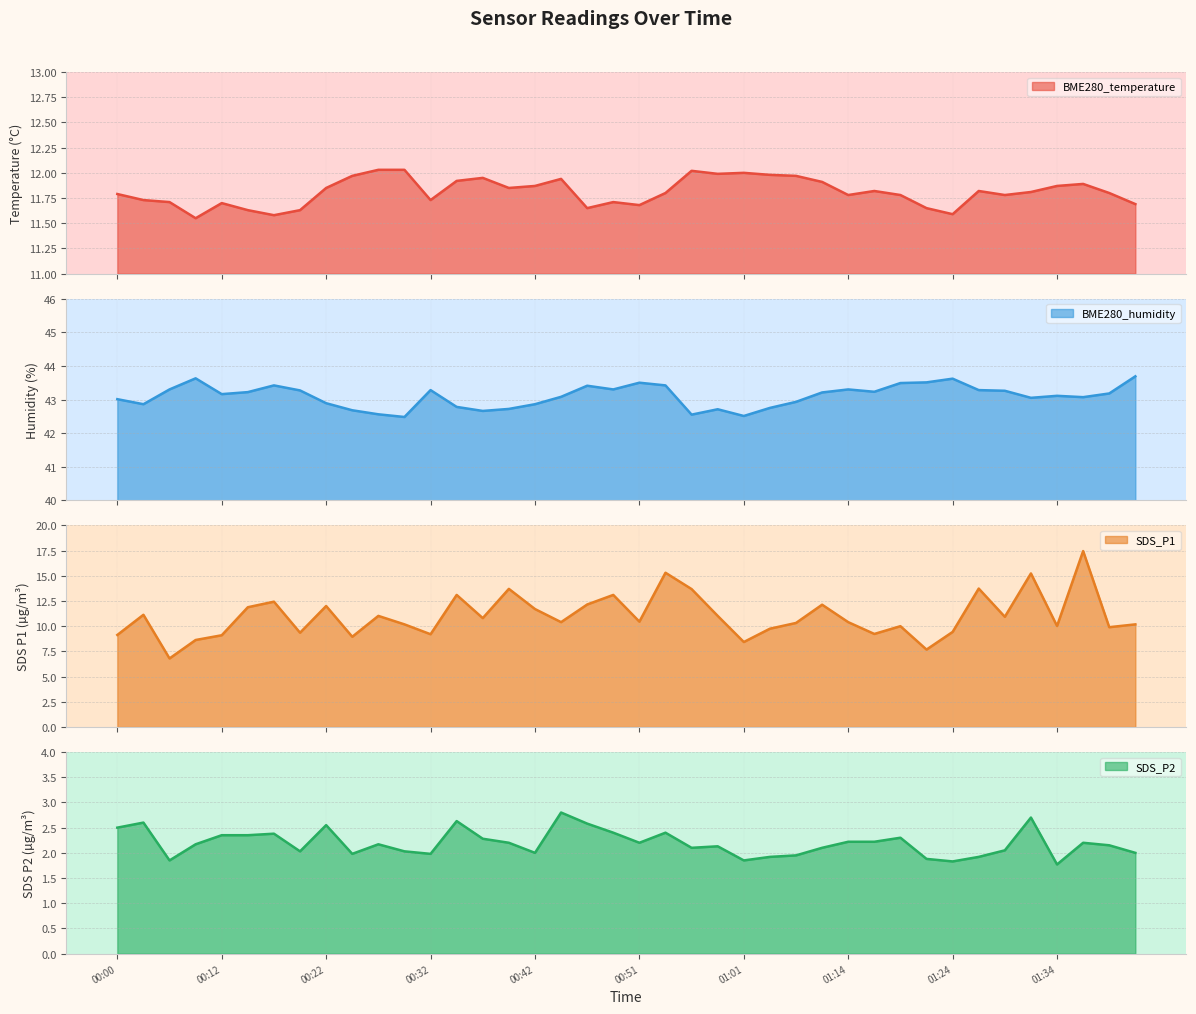

Which series changed the most between 00:15 and 00:20?

SDS_P1